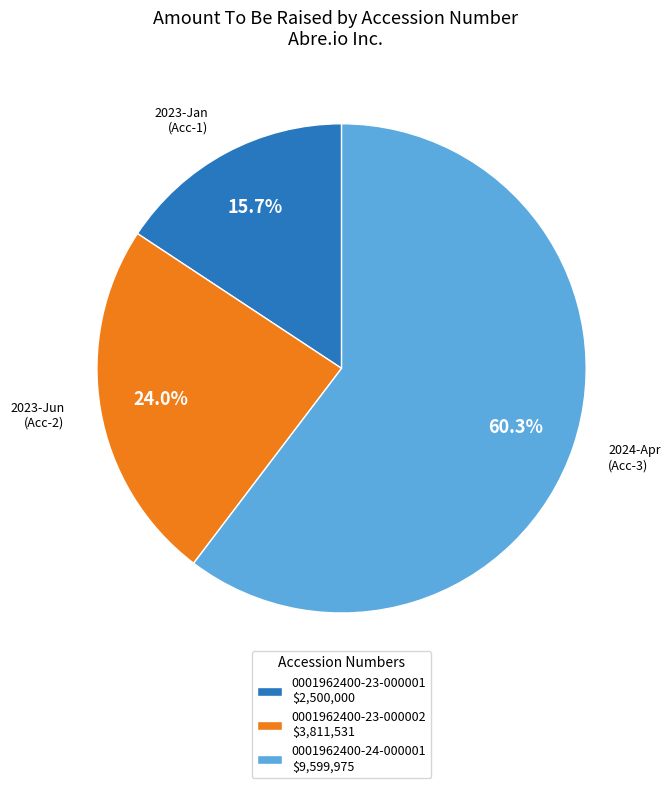

How many slices are in this pie chart?

3